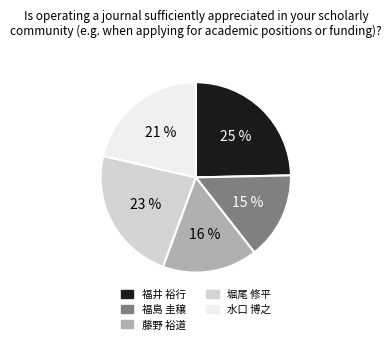

Count the number of slices in the pie.

5